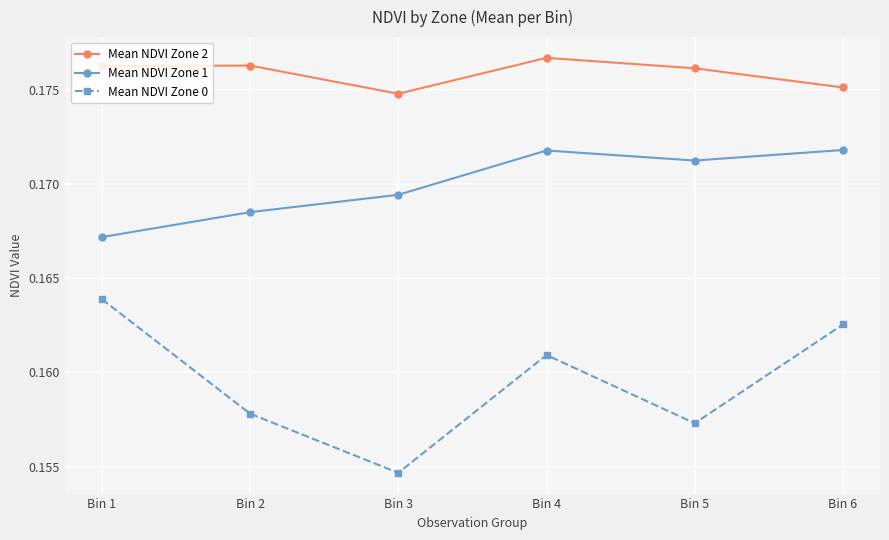

In Mean NDVI Zone 0, how many points are lower than both neighbors (excluding endpoints)?

2